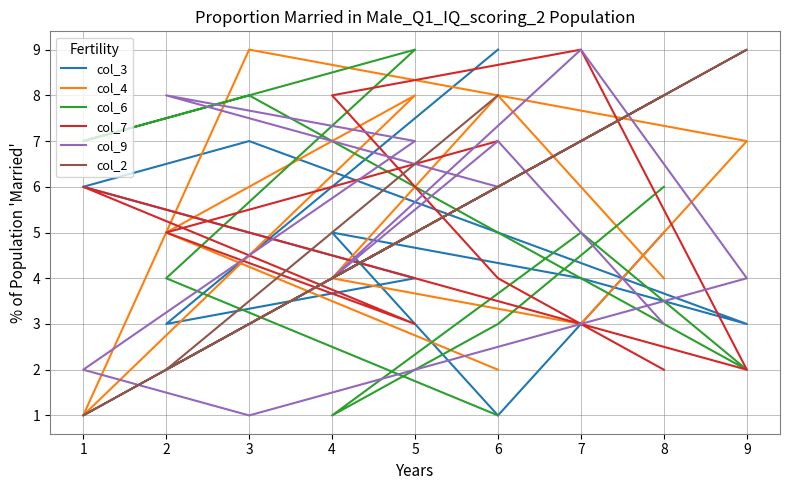

What is the difference between the second highest and second lowest values in the col_6 series?

7